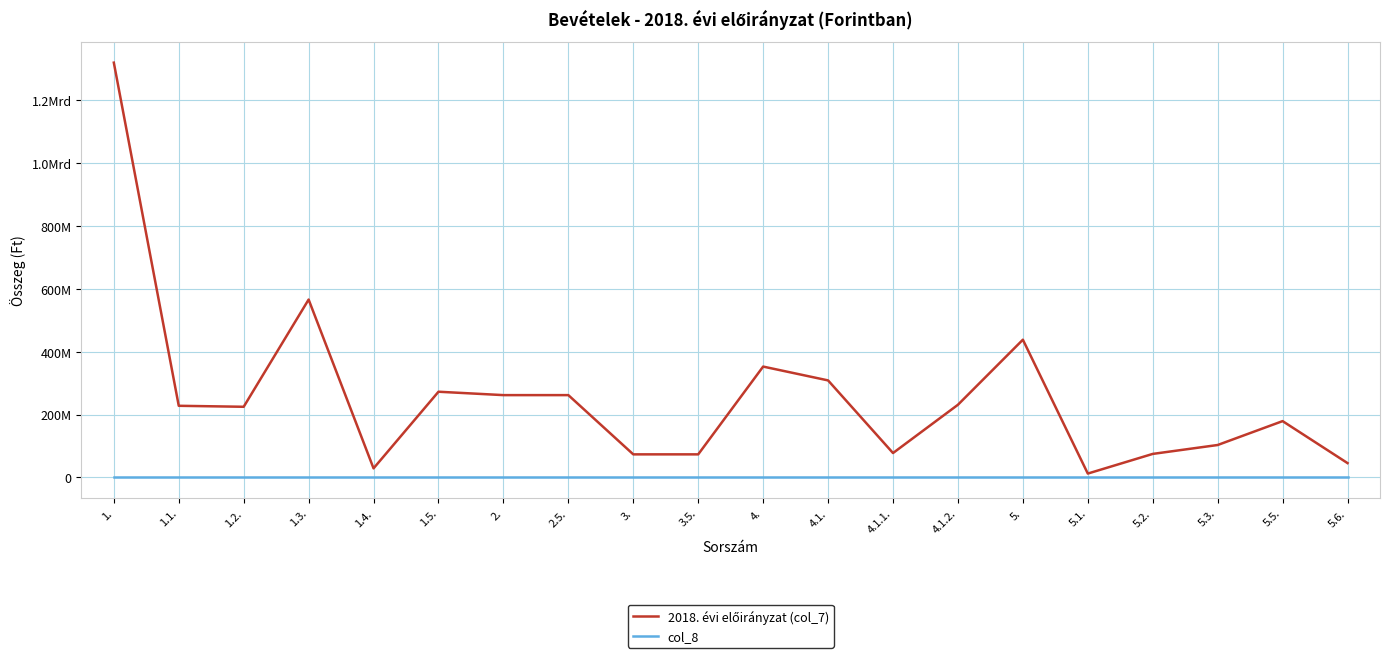

Is the value of 2018. évi előirányzat (col_7) at 5.3. greater than the value of col_8 at 5.5.?

Yes